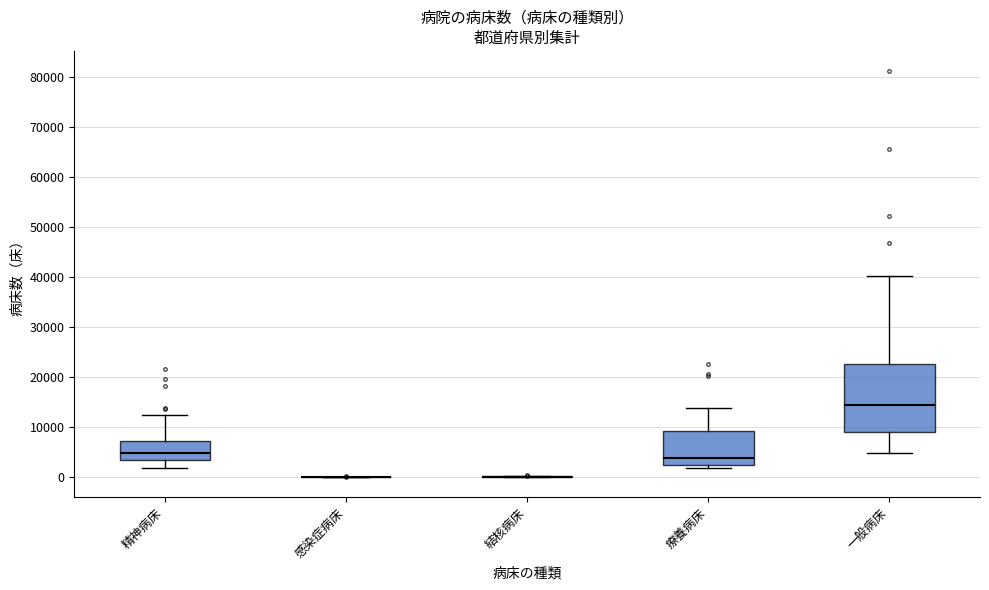

Reading left to right, read every box against the y-axis: the position of its median line, the range the box covers, and the ends of its whiskers. The values are not printed on the chart, so give them approximately, as read against the axis.

精神病床: median 5000, box 4000 to 7000, whiskers 2000 to 12000
感染症病床: box collapsed to a line at 0, whiskers 0 to 0
結核病床: box collapsed to a line at 0, whiskers 0 to 0
療養病床: median 4000, box 3000 to 9000, whiskers 2000 to 14000
一般病床: median 14000, box 9000 to 23000, whiskers 5000 to 40000